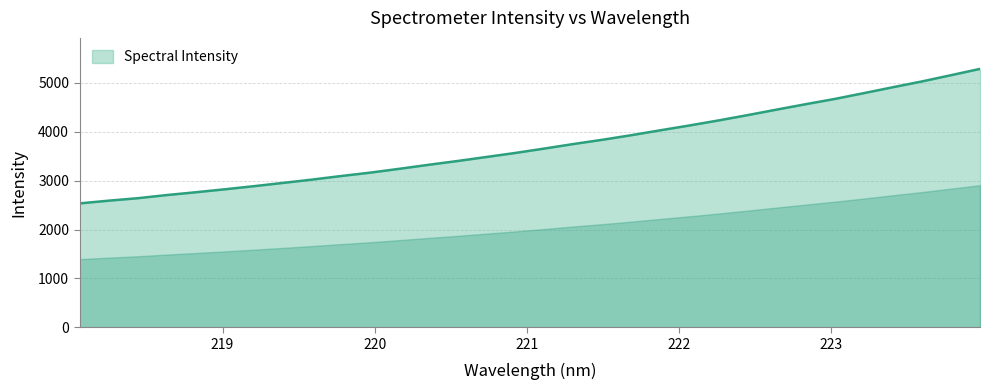

What is the minimum value shown in the chart?

2534.9